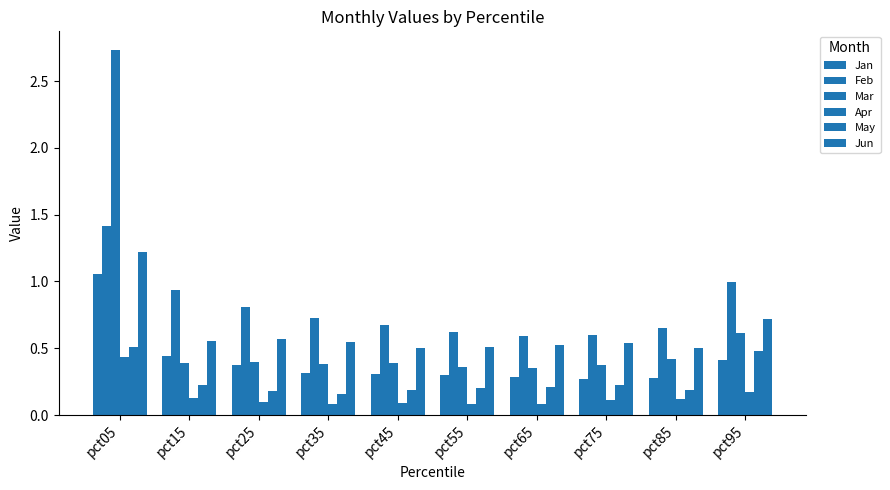

Are the bars horizontal?

No